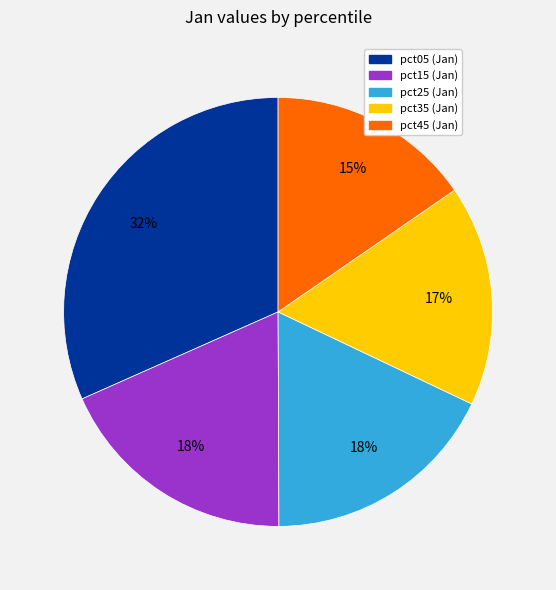

To the nearest percent, what is the average slice percentage?

20%